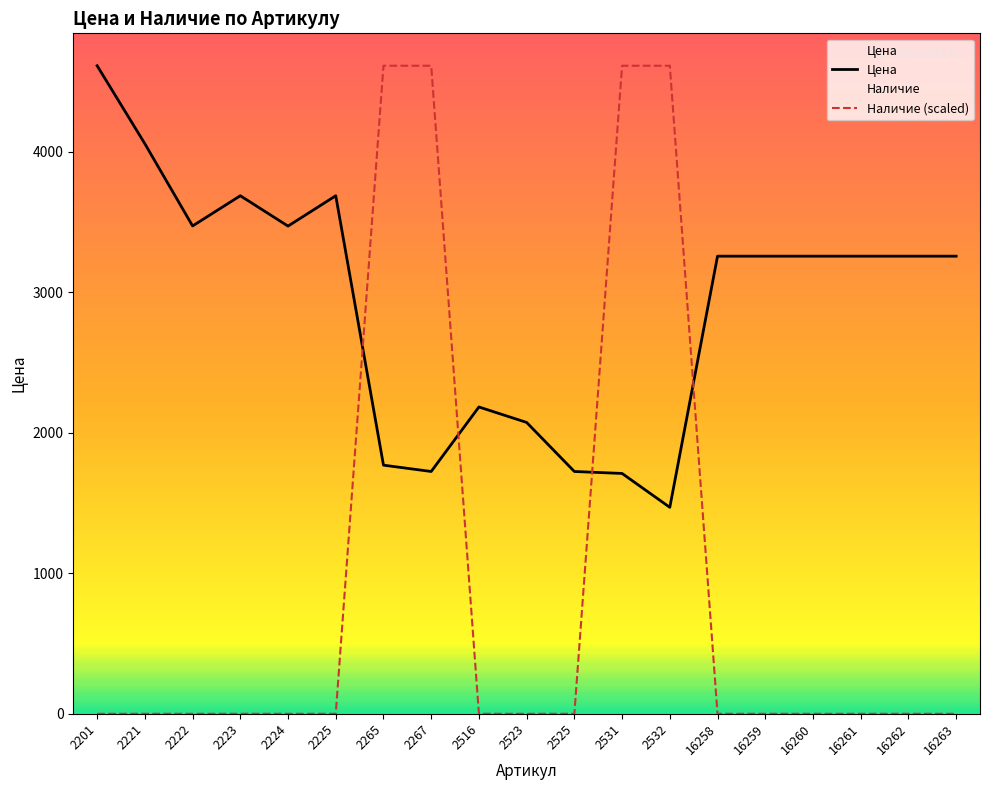

What are all the series names shown in the legend?

Цена, Наличие (scaled)